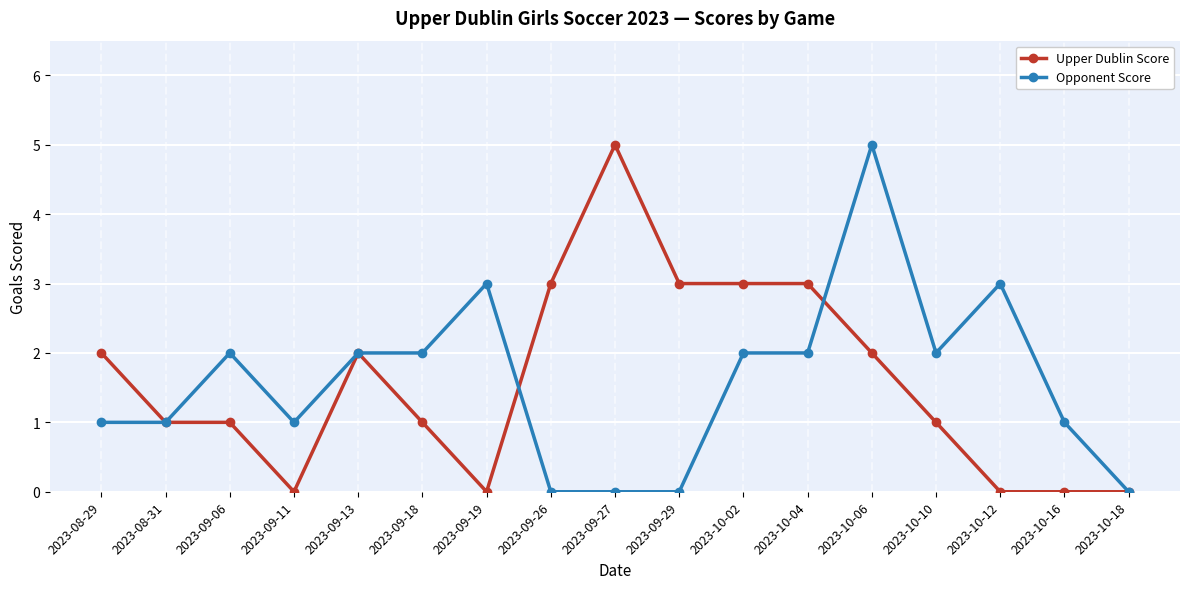

At which category is the sum across all series the highest?

2023-10-06